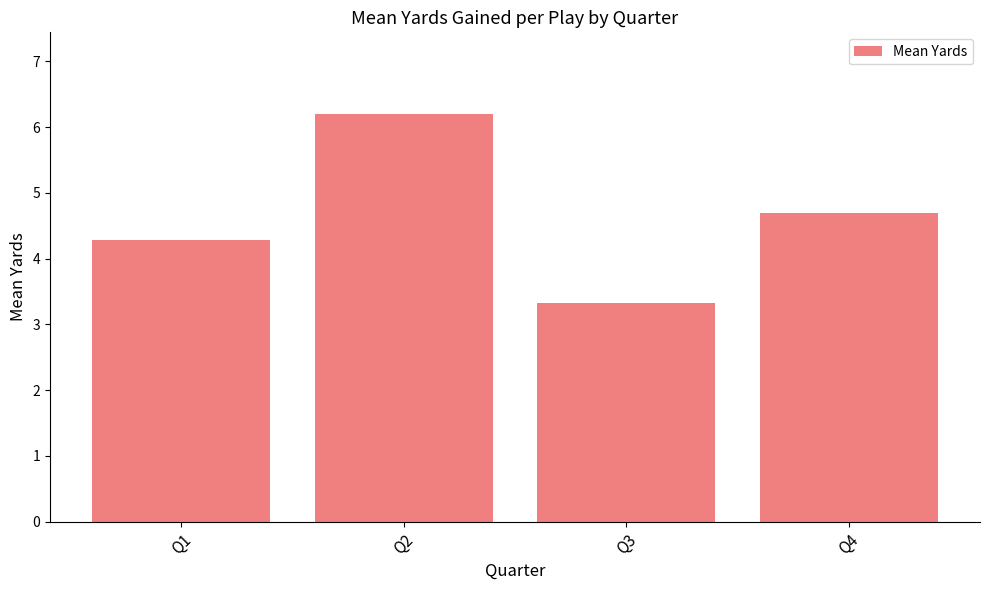

Where does the data first go above 4?

Q1